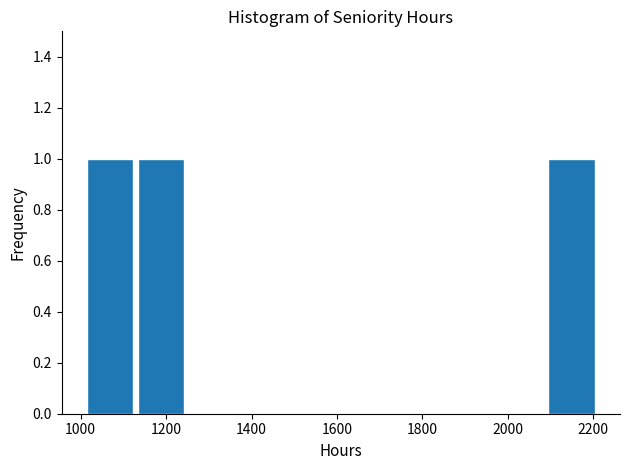

What is the height of the bar covering 2095 to 2215 on the x-axis? Neither the bar edges nor the heights are printed on the chart, so give them approximately, as read against the axes.

1